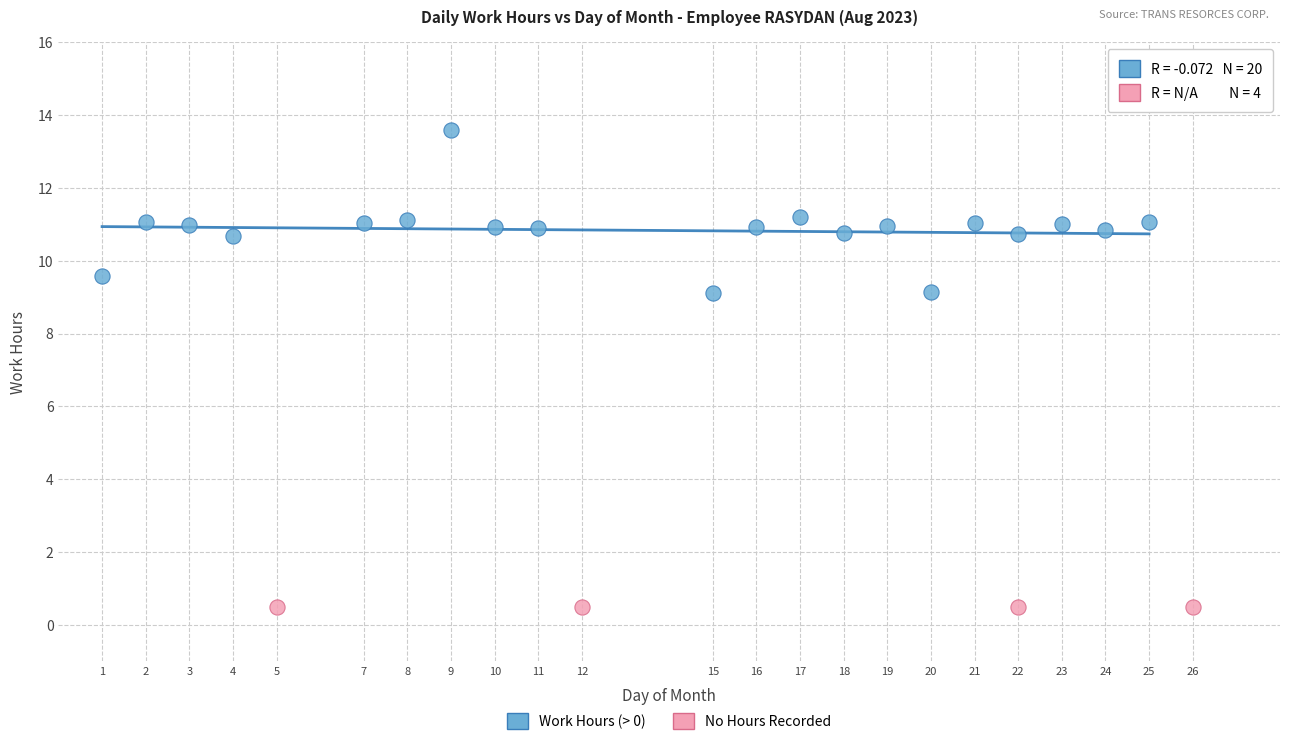

Which series reaches the minimum Y coordinate?

No Hours Recorded